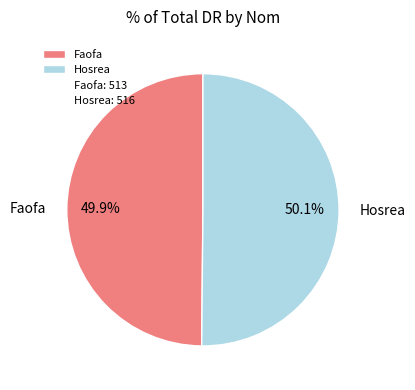

What portion of the pie excludes Hosrea?

49.9%